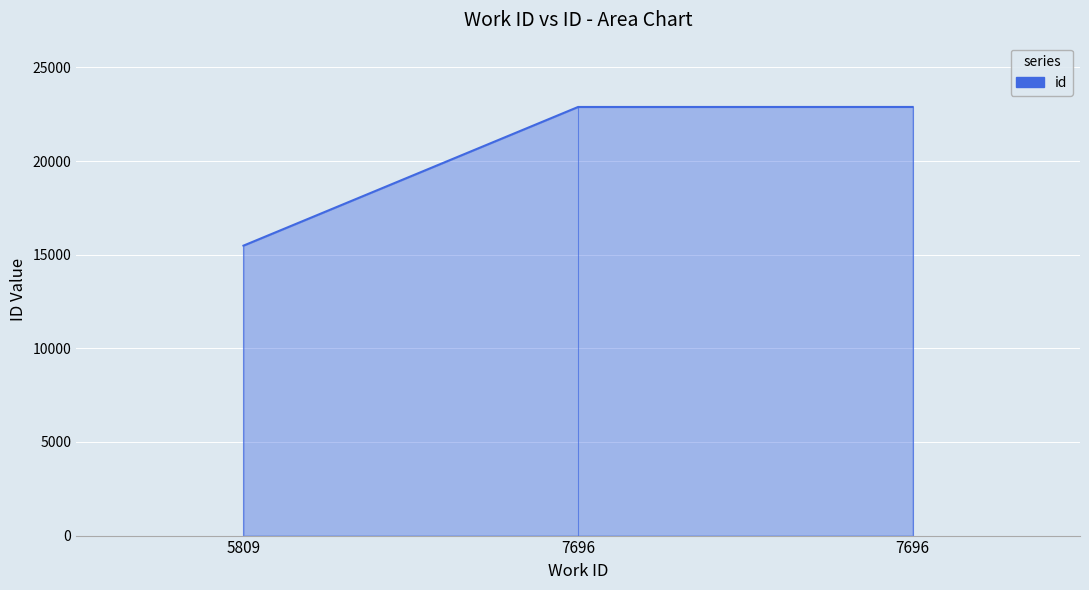

True or false: the data shows 15481 at 5809.

True